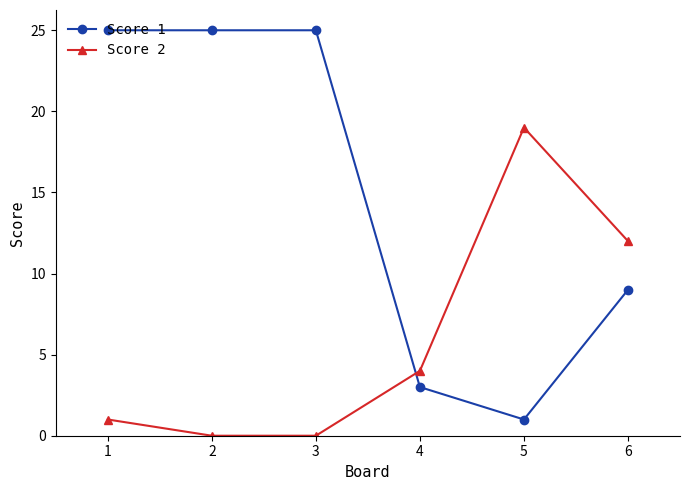

Is it true that Score 1 equals 34 at 2?

False